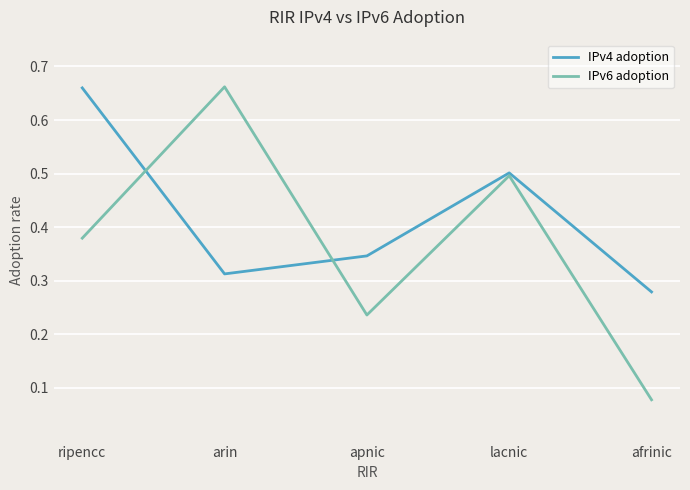

True or false: IPv4 adoption has a value of 0.2 at apnic.

False